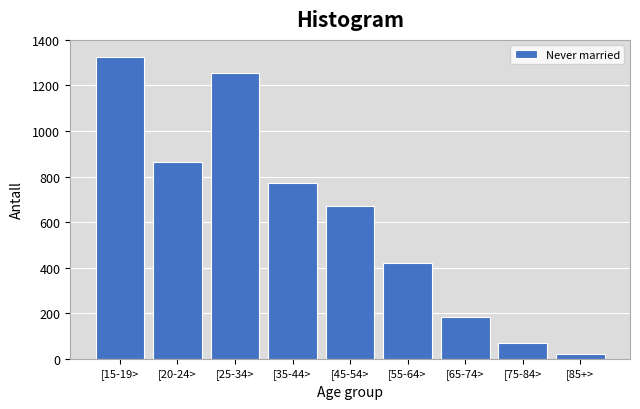

Reading left to right, list all the values displayed in this chart.

1325	862	1256	770	672	419	185	71	19